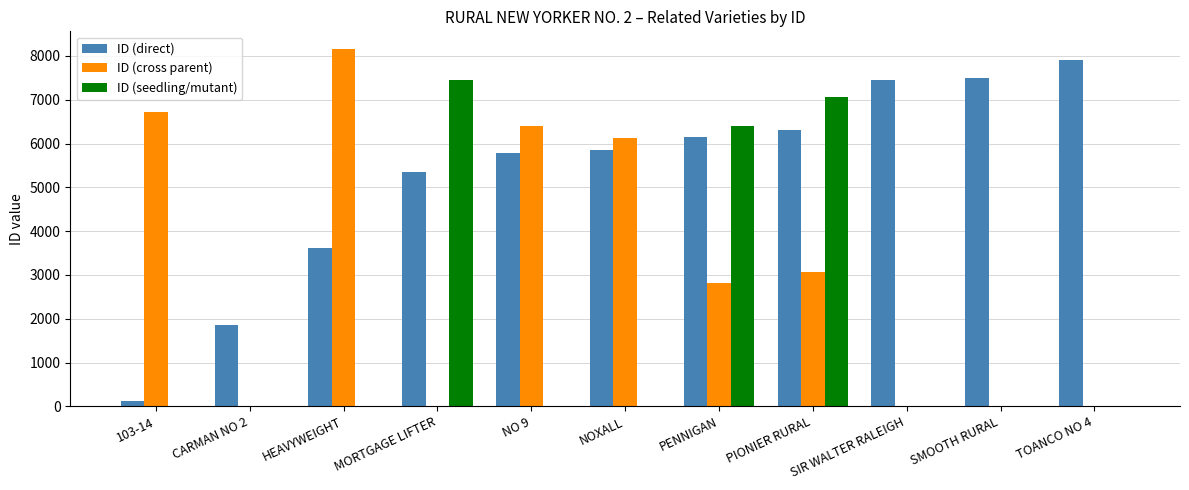

Between CARMAN NO 2 and NO 9, which series saw the biggest shift?

ID (cross parent)